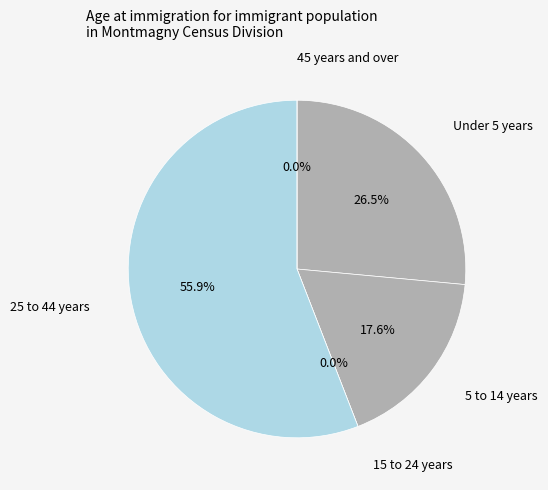

Is it true that 5 to 14 years is 18% of the pie?

True